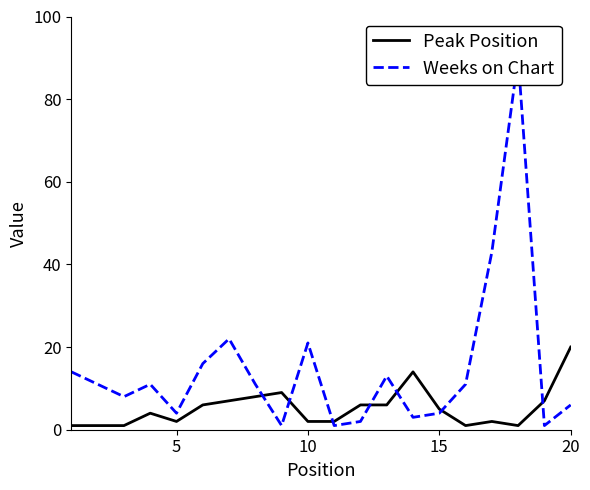

Is it true that Peak Position equals 2 at 5?

True